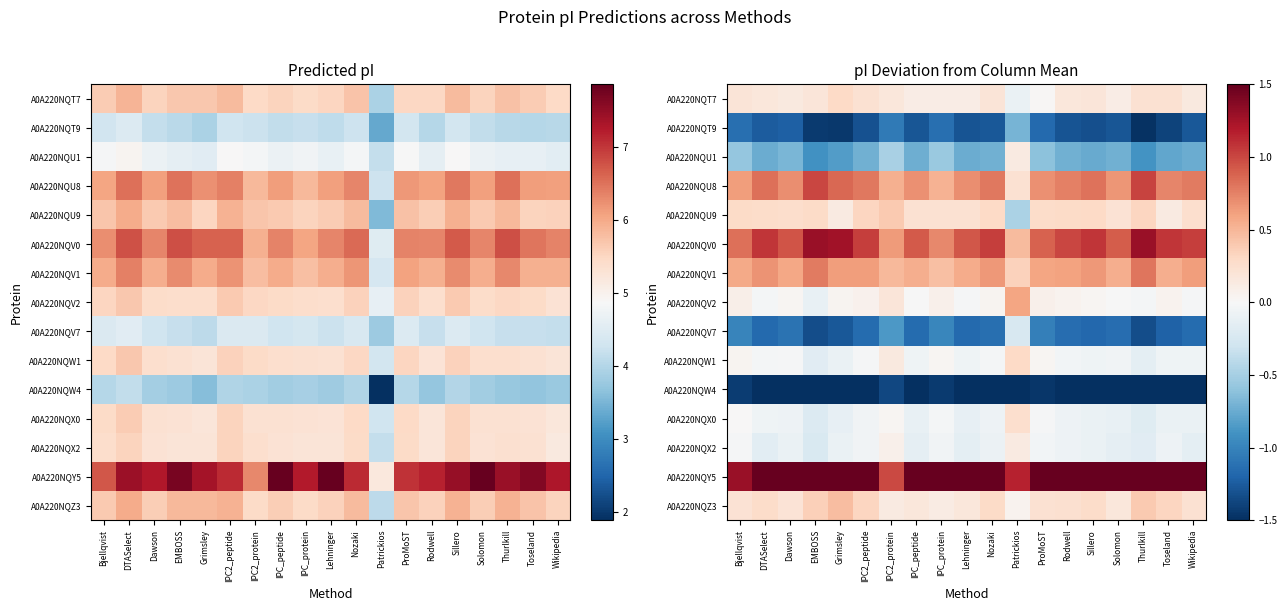

The value of A0A220NQX2 at Thurlkill is -0.2. True or false?

False